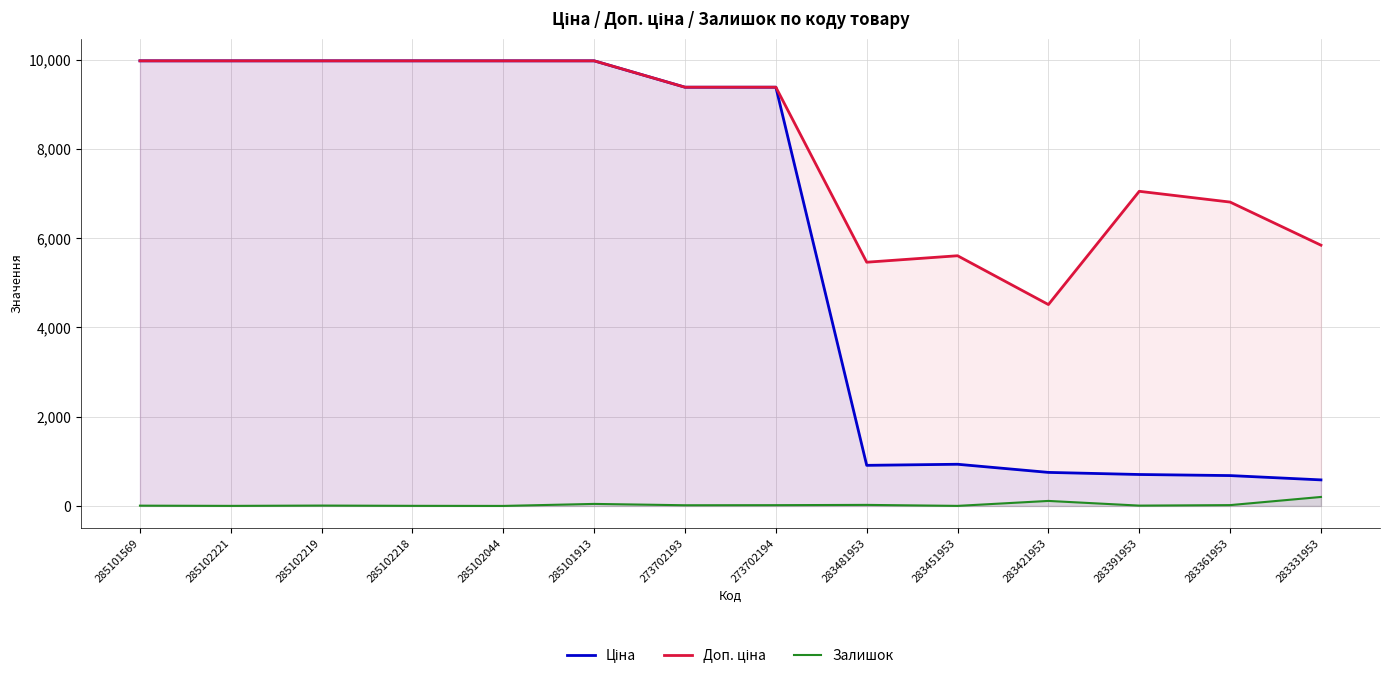

Rank the categories by Ціна value from lowest to highest.

283331953, 283361953, 283391953, 283421953, 283481953, 283451953, 273702193, 273702194, 285101569, 285102221, 285102219, 285102218, 285102044, 285101913